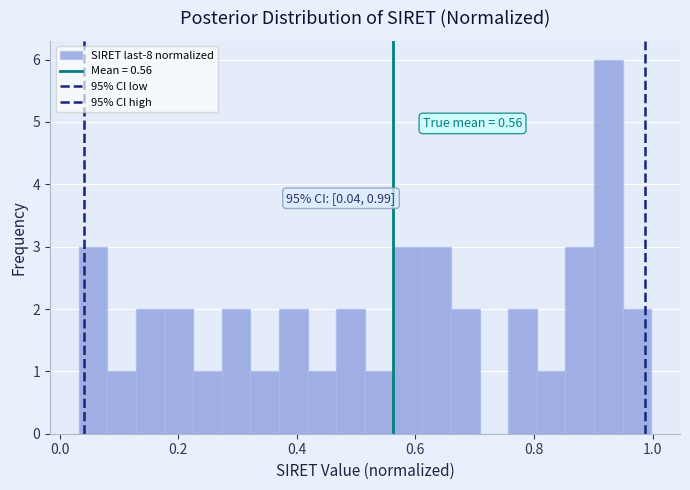

Around what value on the x-axis is the tallest bar? Give the approximate position of its centre, as read against the axis.

0.92